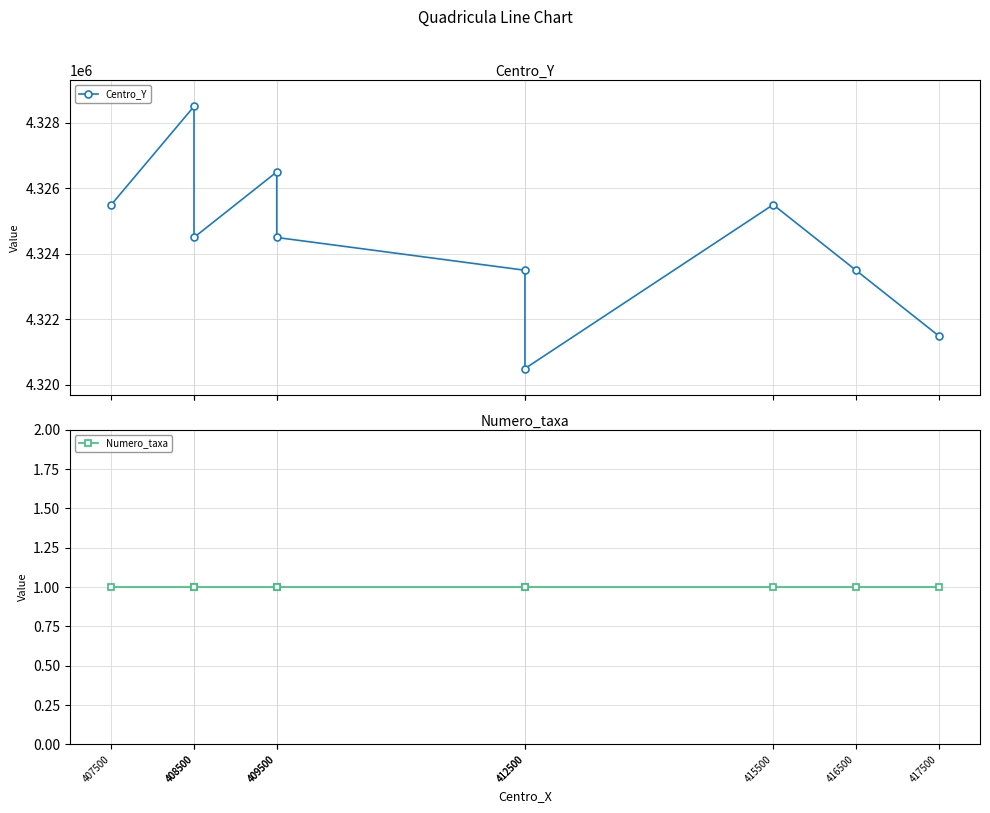

Reading right to left, list all the values displayed in this chart.

Centro_Y: 417500=4321500	416500=4323500	415500=4325500	412500=4320500	412500=4323500	409500=4324500	409500=4326500	408500=4324500	408500=4328500	407500=4325500
Numero_taxa: 417500=1	416500=1	415500=1	412500=1	412500=1	409500=1	409500=1	408500=1	408500=1	407500=1